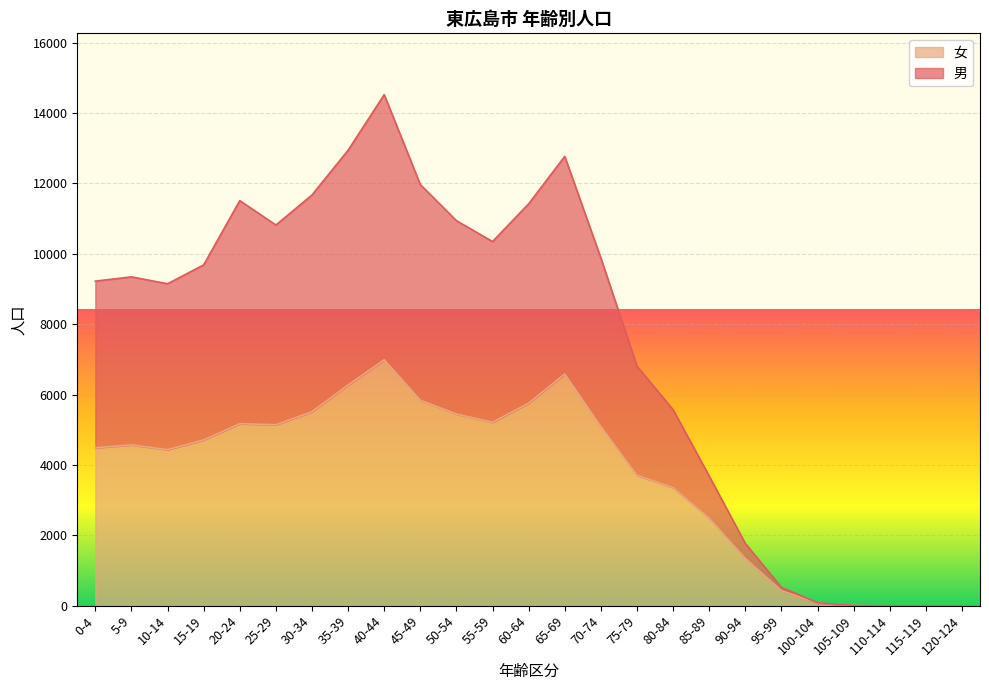

What is the maximum value shown in the chart?

14524